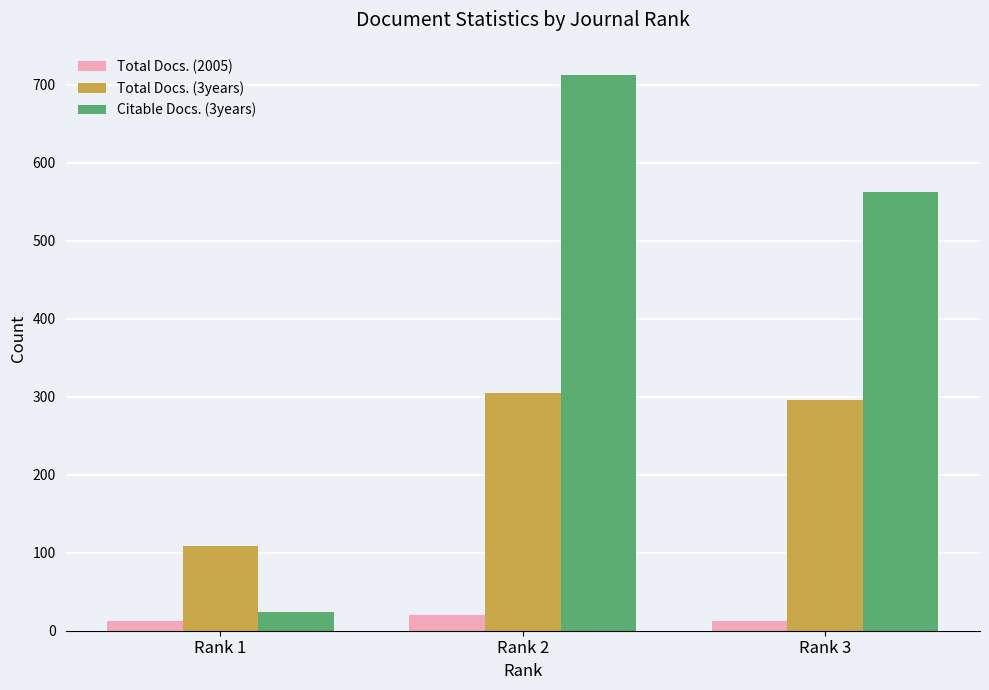

At which label is Citable Docs. (3years) closest to 368?

Rank 3